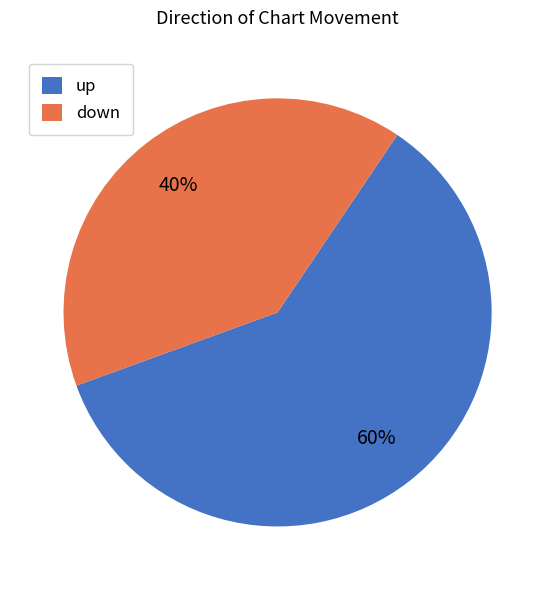

Is there any slice that represents more than half of the pie?

Yes